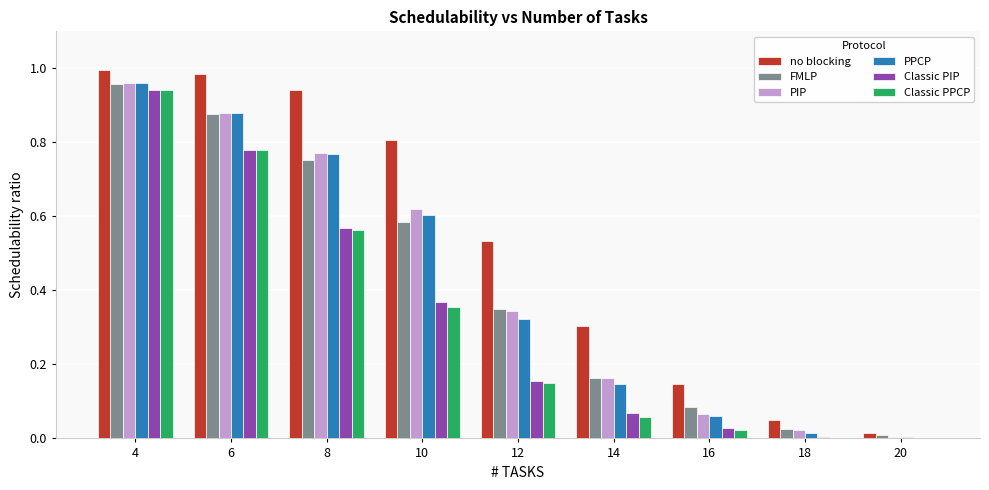

What are all the series names shown in the legend?

no blocking, FMLP, PIP, PPCP, Classic PIP, Classic PPCP